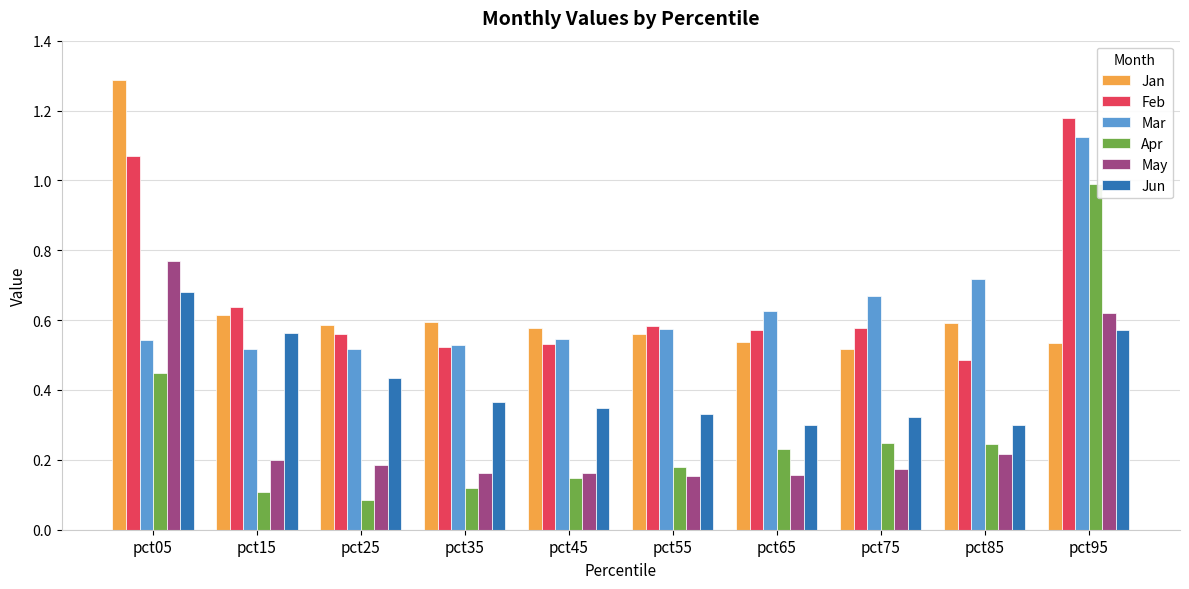

Which series changed the most between pct05 and pct95?

Jan